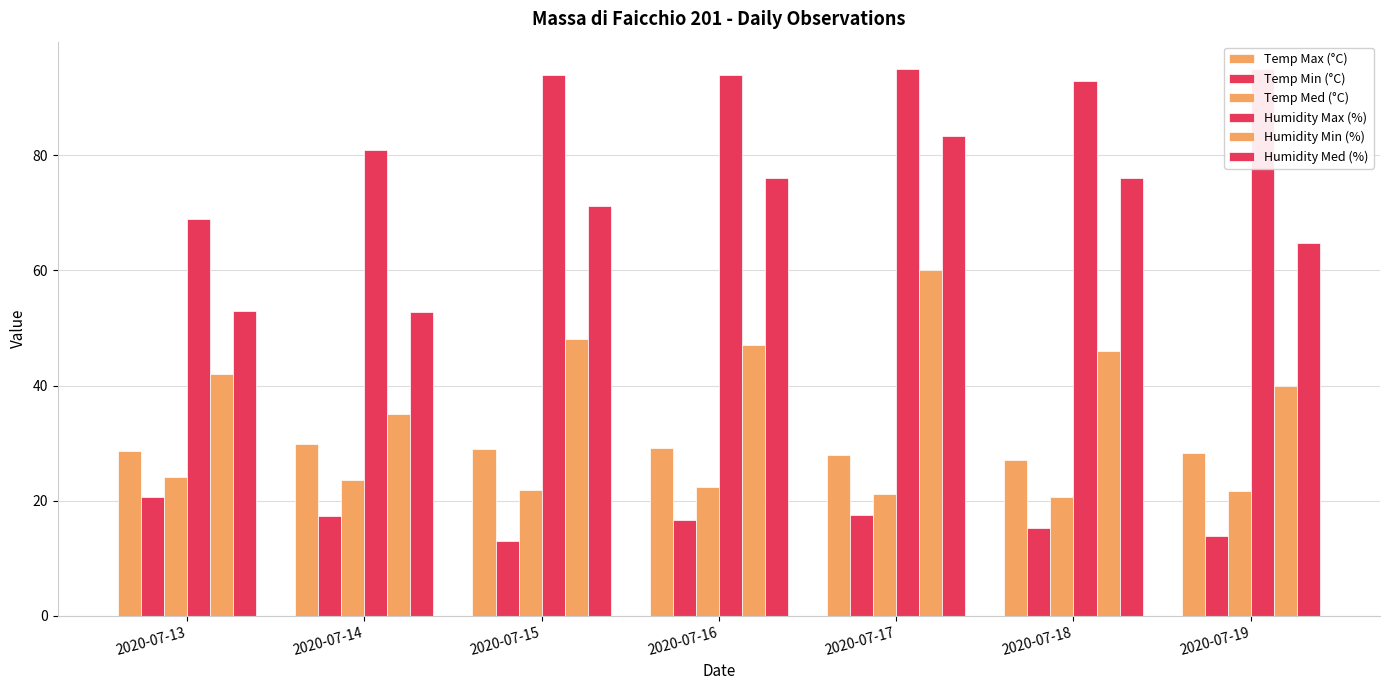

At which label is Humidity Med (%) closest to 68?

2020-07-15